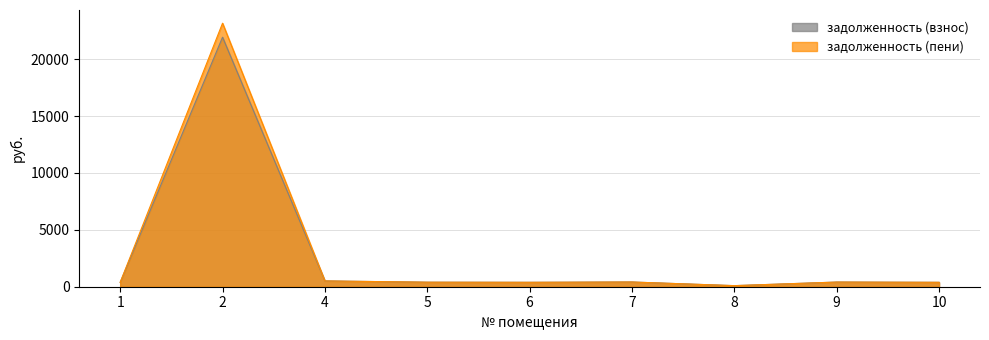

Reading left to right, what are all the values shown in this chart?

задолженность (взнос): 385.8	21929.0	508.5	397.4	387.5	414.5	94.8	409.0	386.8
задолженность (пени): 385.8	23161.5	508.5	397.4	387.5	414.5	94.8	409.0	386.8